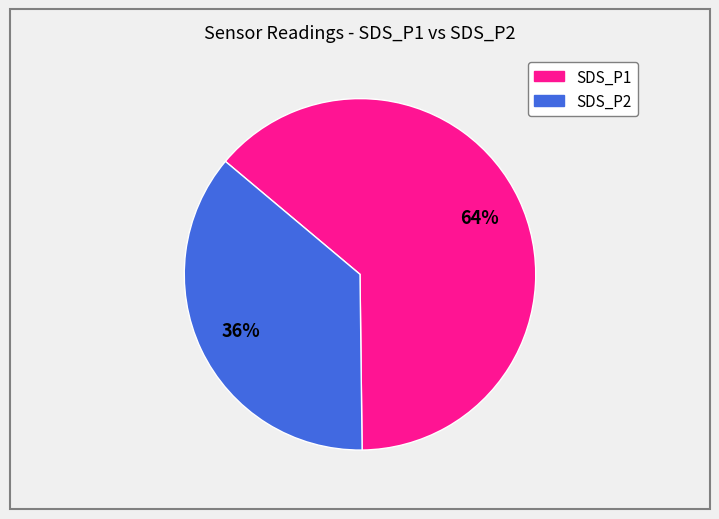

Is it true that SDS_P1 is 74% of the pie?

False